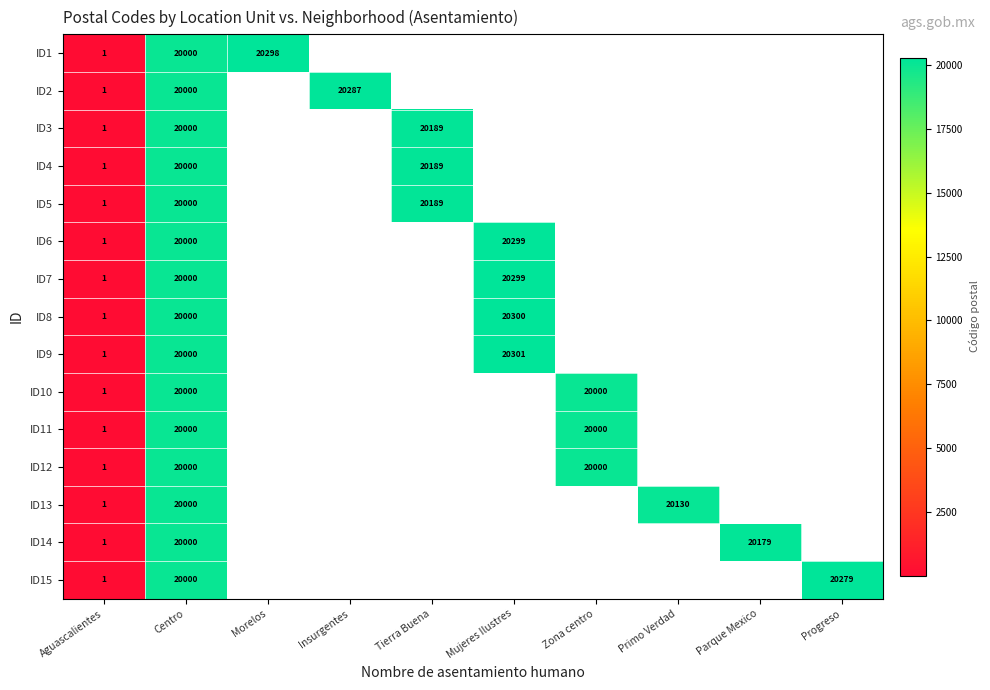

How many values in ID3 are above zero?

3